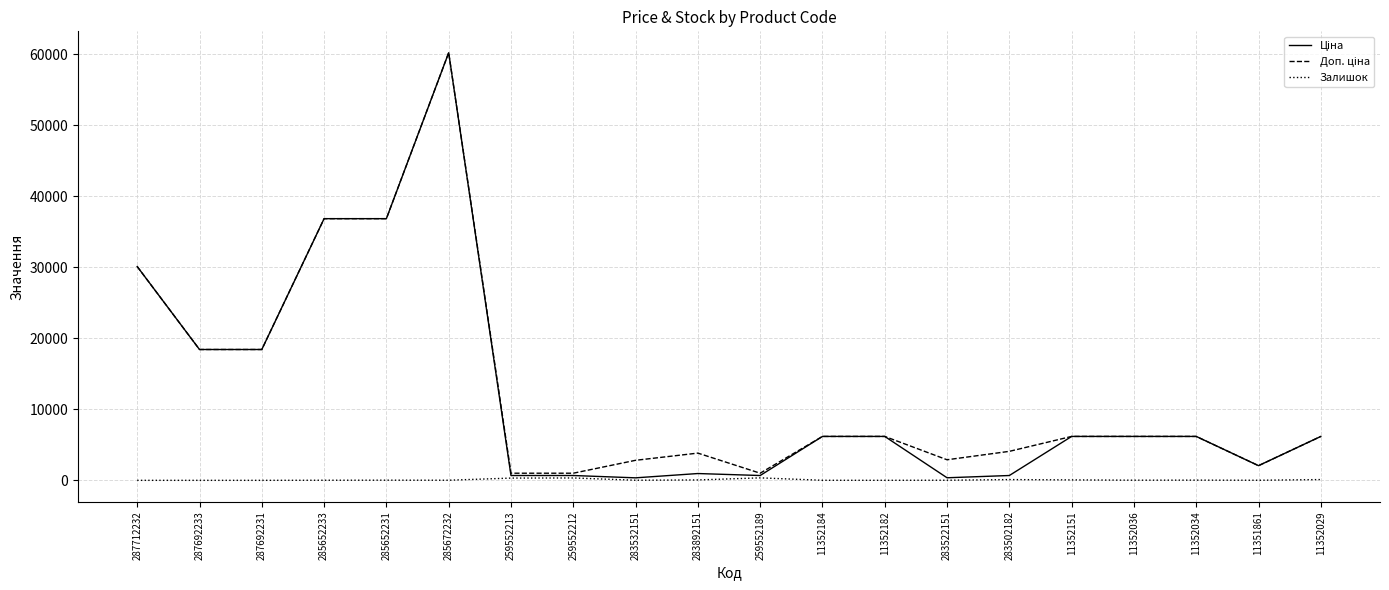

What is the maximum value shown in the chart?

60205.6